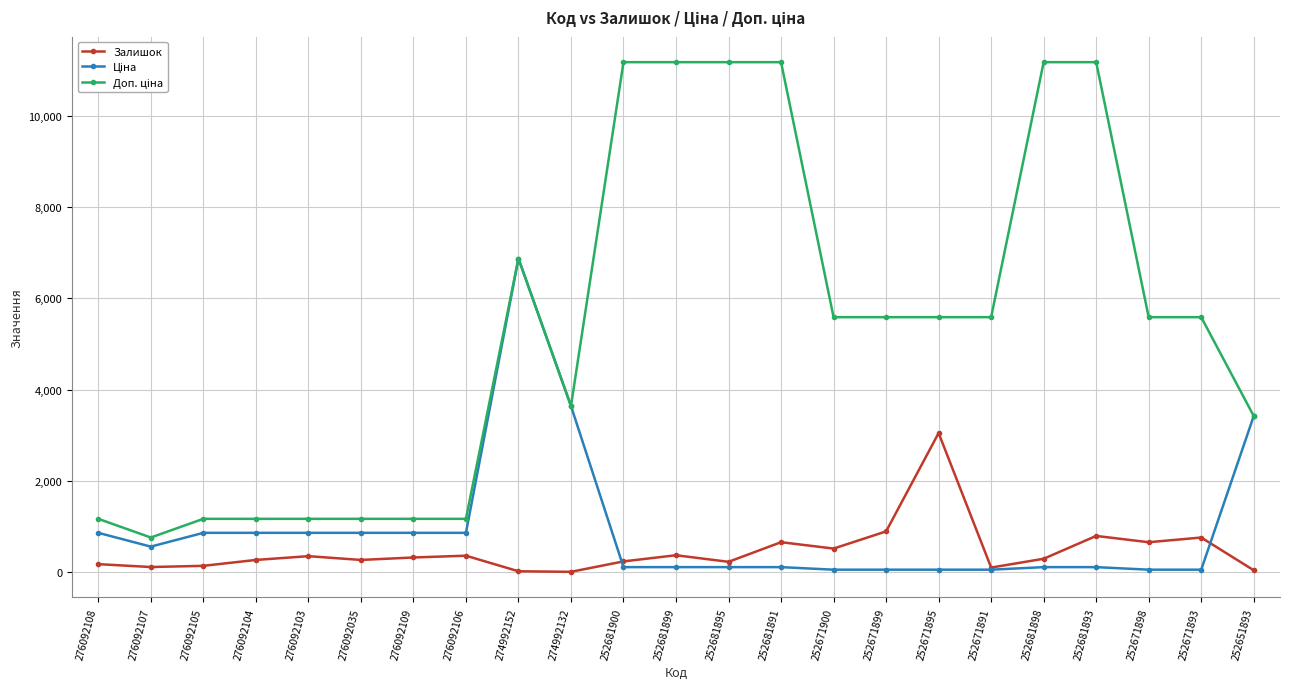

True or false: Залишок has a value of 1292.2 at 252671899.

False